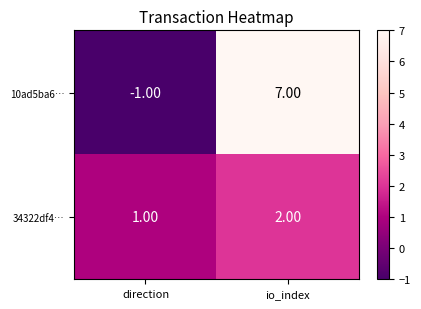

At which label is 34322df4… closest to 1?

direction